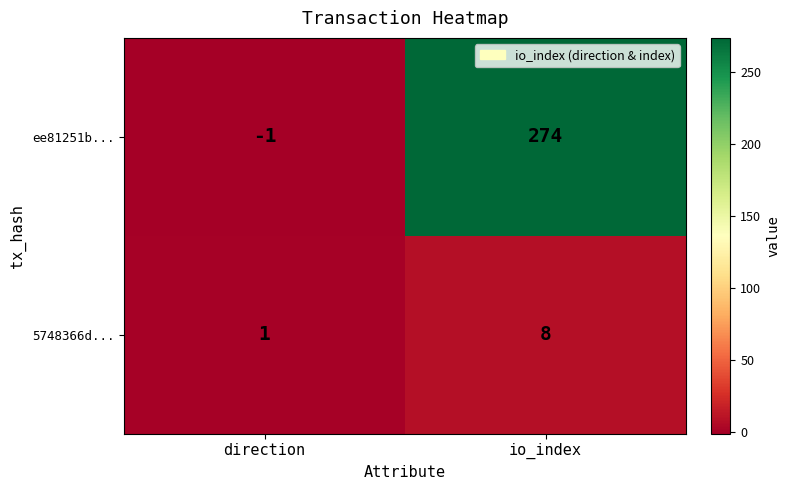

What is the sum of all 5748366d... values?

9